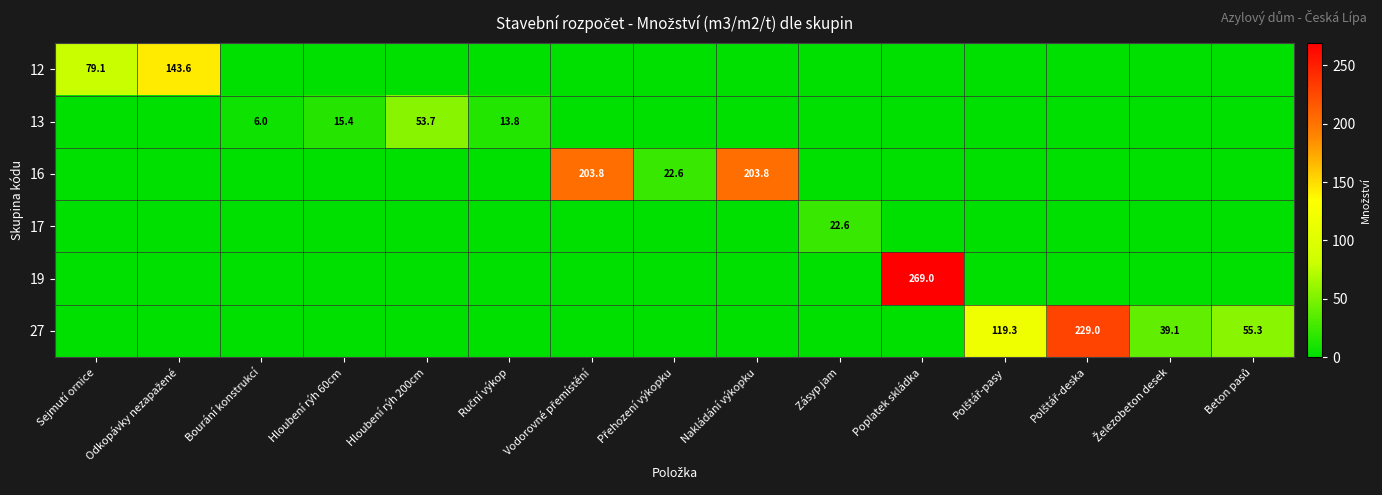

What is the maximum value shown in the chart?

269.0